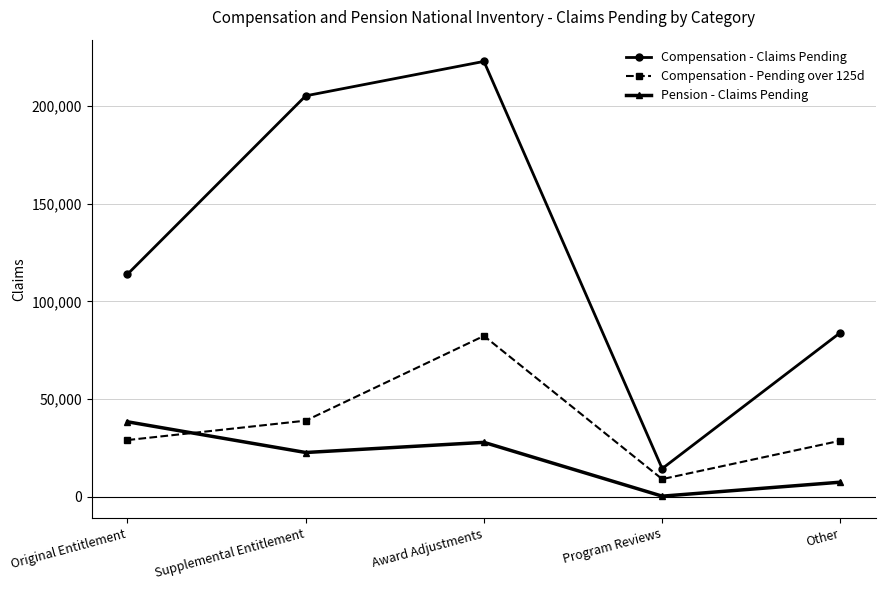

How many times do Compensation - Pending over 125d and Pension - Claims Pending cross each other?

1